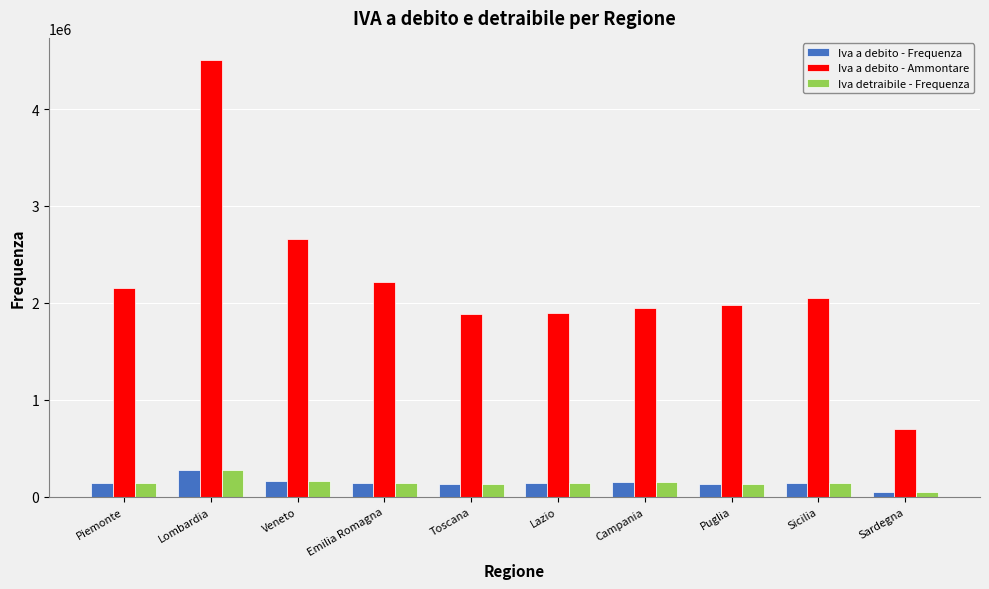

Is it true that Iva a debito - Ammontare equals 1978890 at Puglia?

True